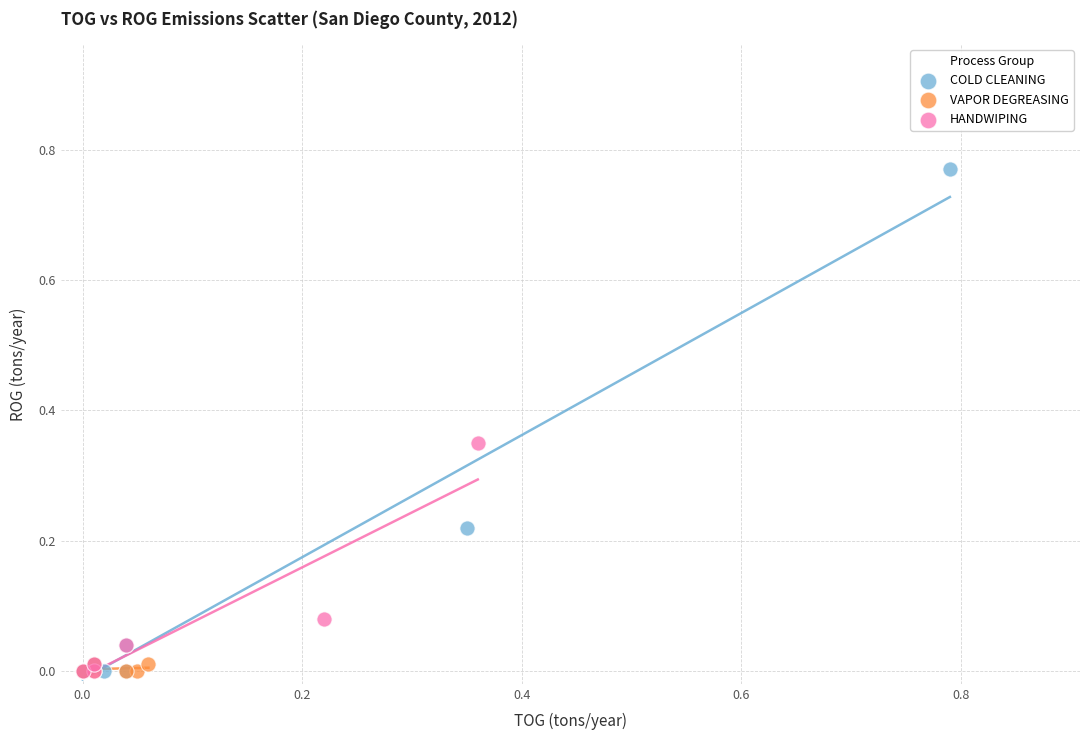

Which series reaches the maximum Y coordinate?

COLD CLEANING